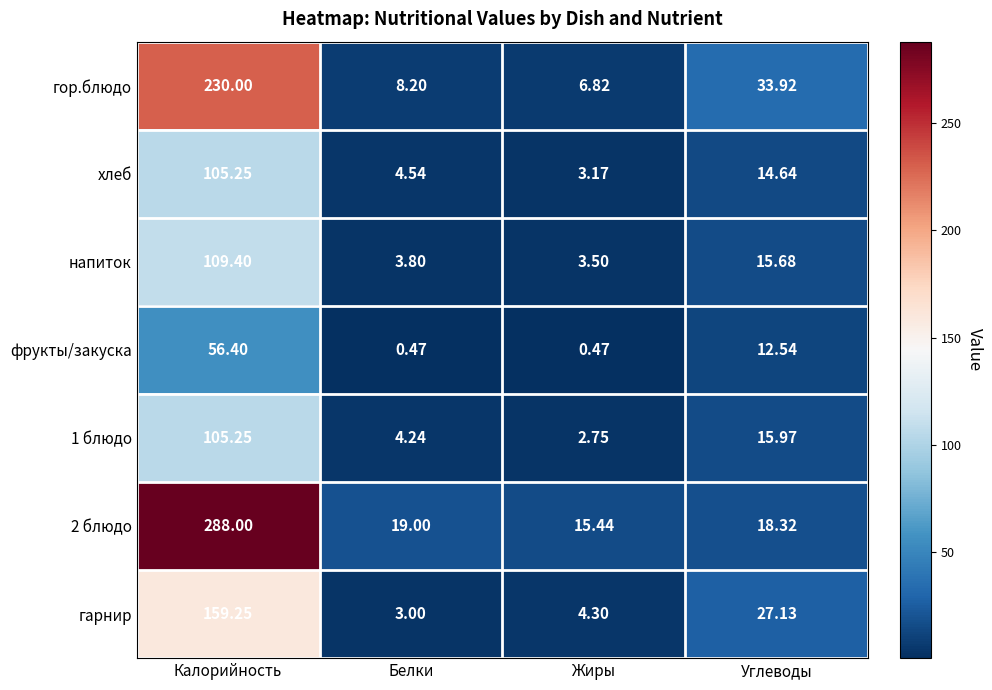

At which label does фрукты/закуска reach its peak?

Калорийность